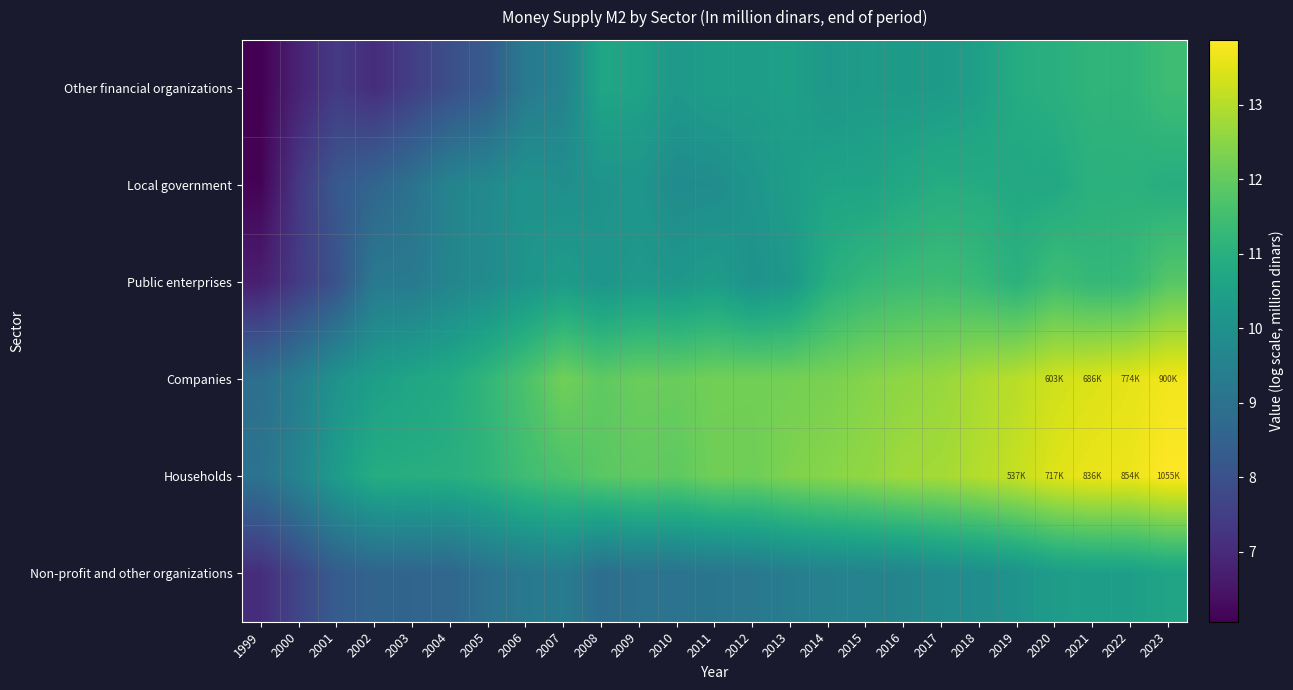

Rank the series at 2005 from lowest to highest value.

Other financial organizations, Non-profit and other organizations, Local government, Public enterprises, Households, Companies